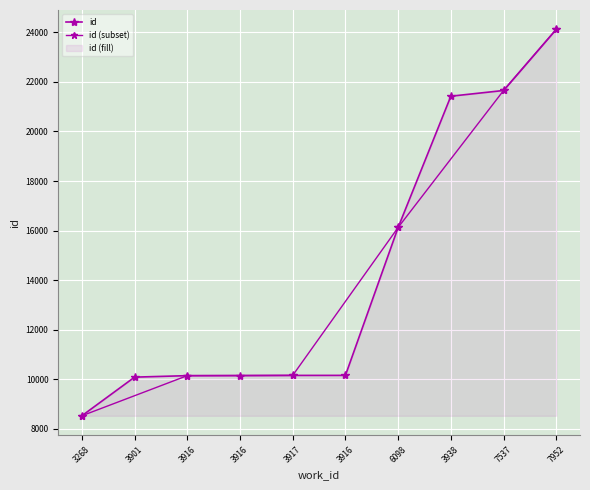

Count the number of values greater than 10158.

4